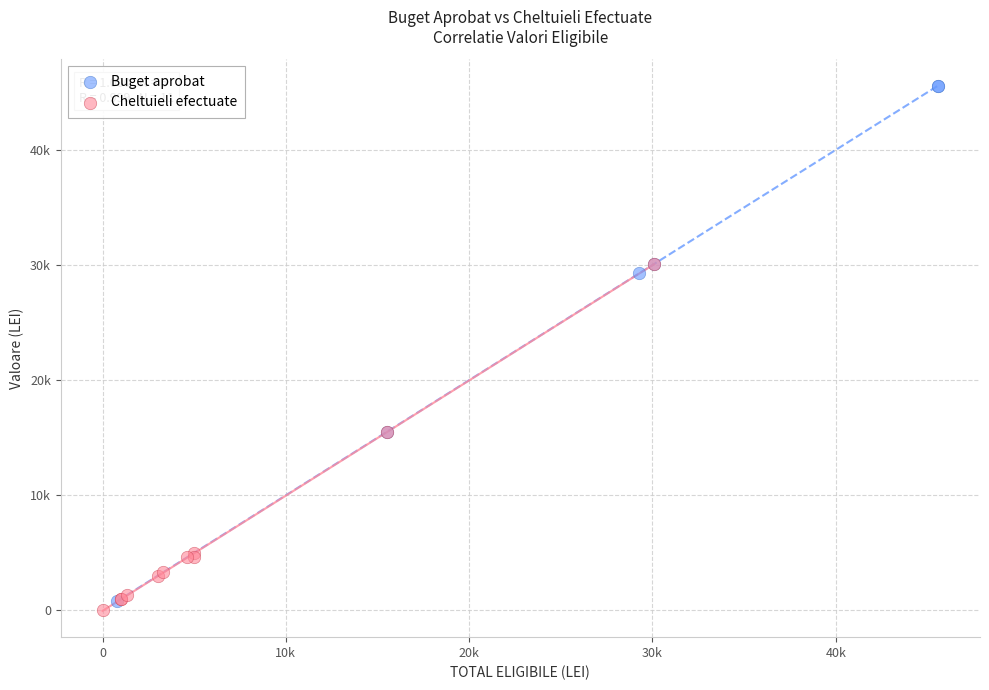

What are all the series names shown in the legend?

Buget aprobat, Cheltuieli efectuate